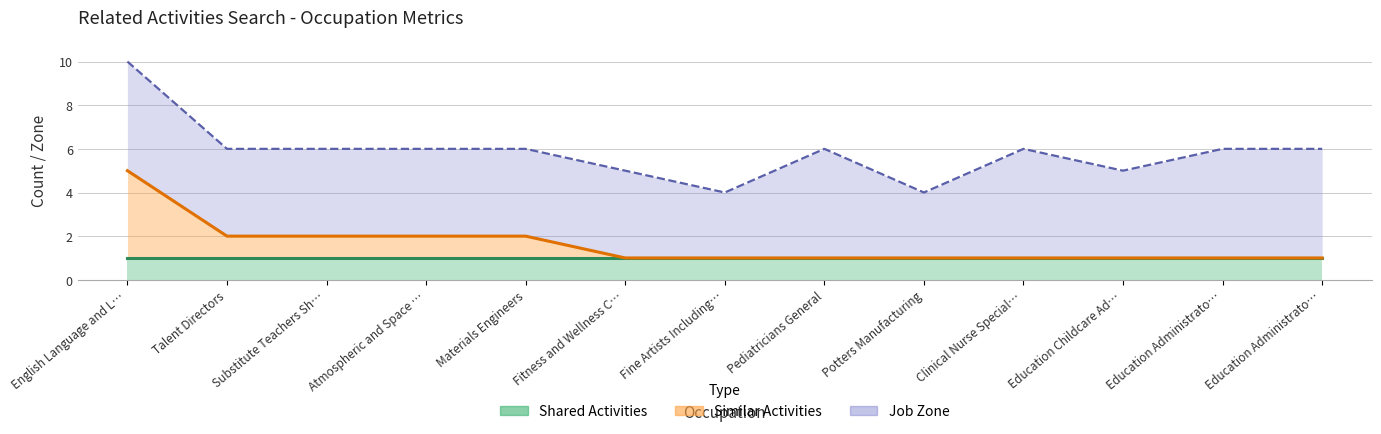

How many series are shown in this chart?

3